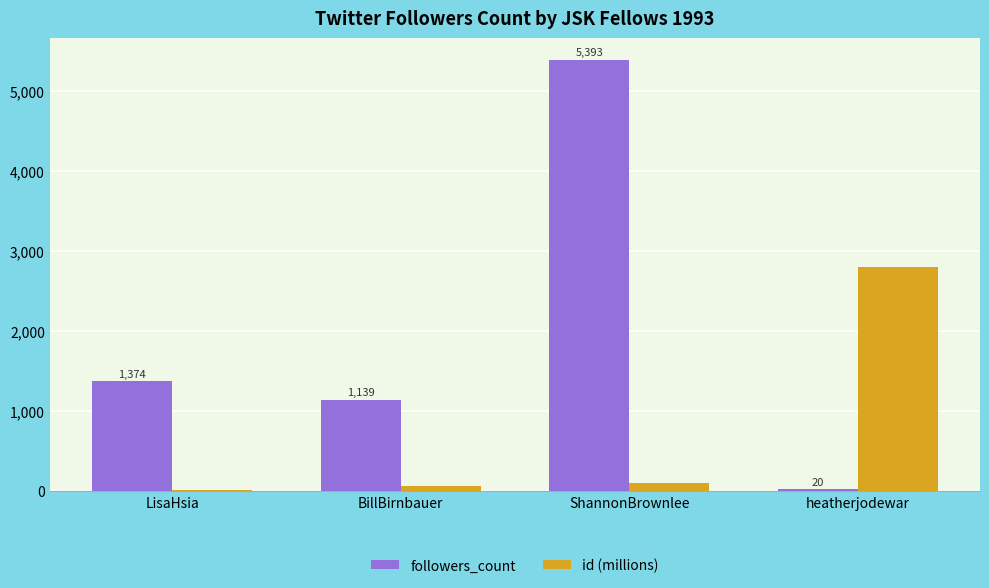

Is the value of followers_count at LisaHsia greater than the value of id (millions) at heatherjodewar?

No